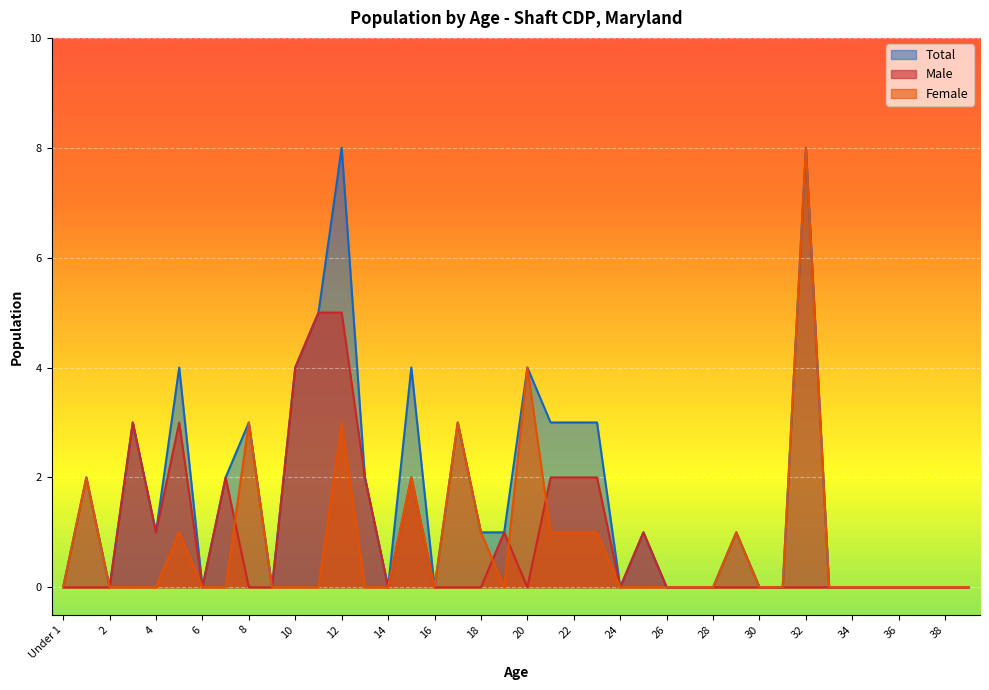

At which category does Total reach its first local peak?

1